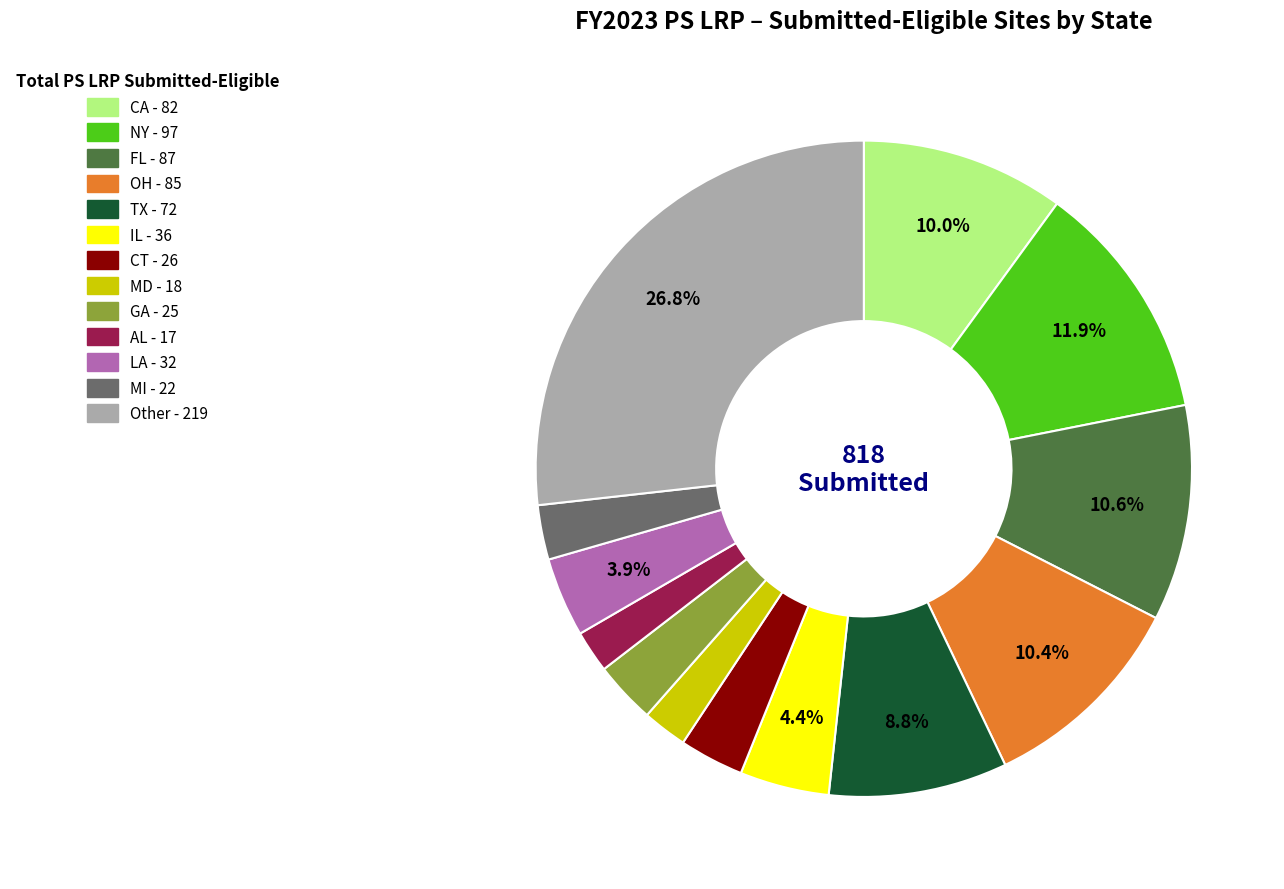

To the nearest percent, what portion does CA represent?

10%